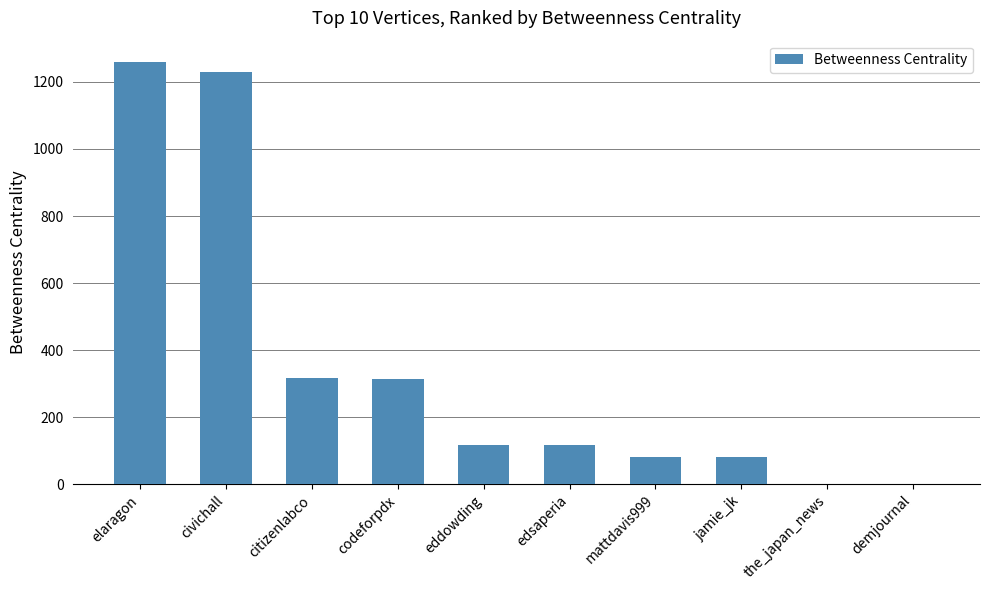

Read the value at jamie_jk.

82.0